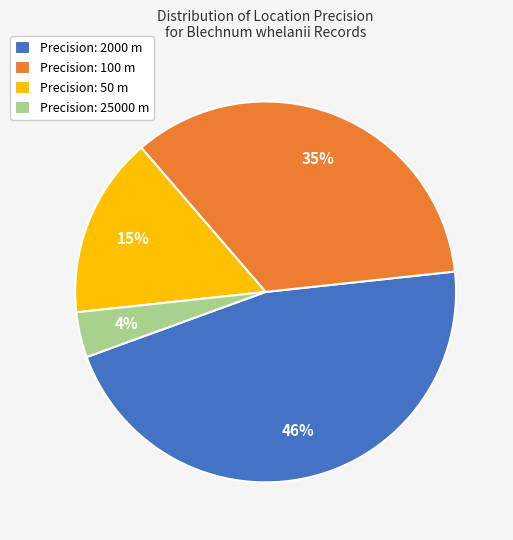

Approximately how many times larger is the value at Precision: 2000 m compared to Precision: 100 m?

1.3